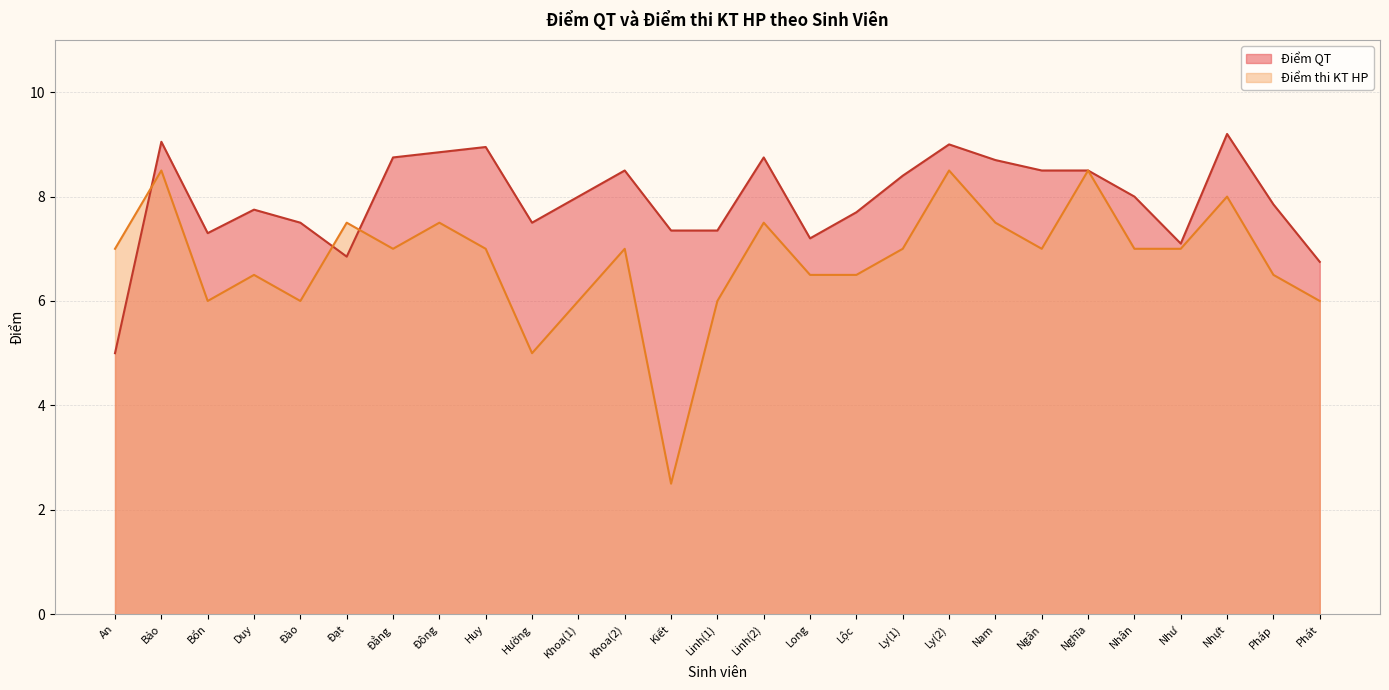

Rank the series by their average value, from lowest to highest.

Điểm thi KT HP, Điểm QT